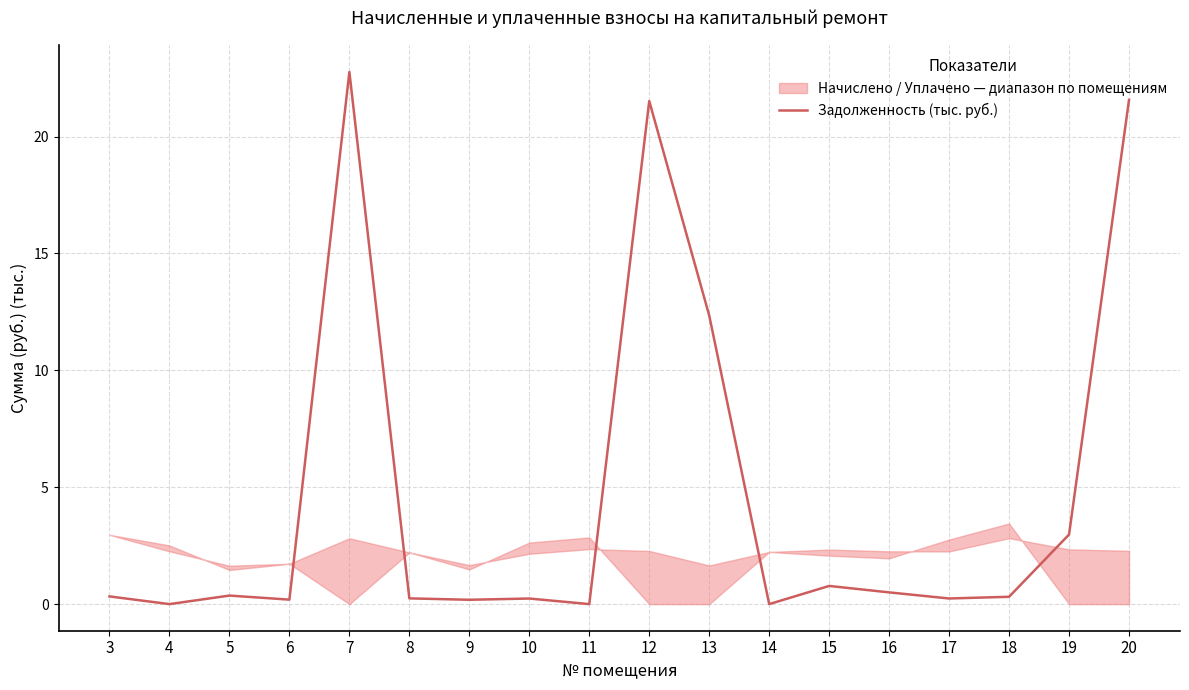

At which category does the data reach its first local peak?

5